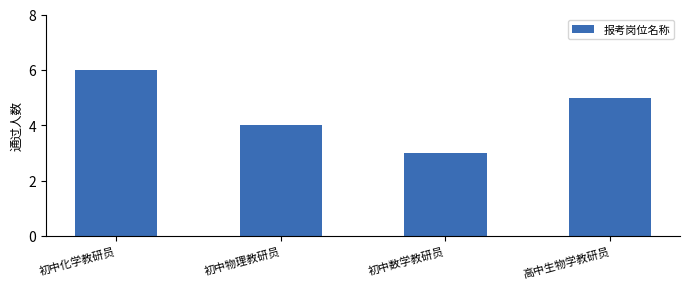

What is the change in value from 初中物理教研员 to 高中生物学教研员?

+1